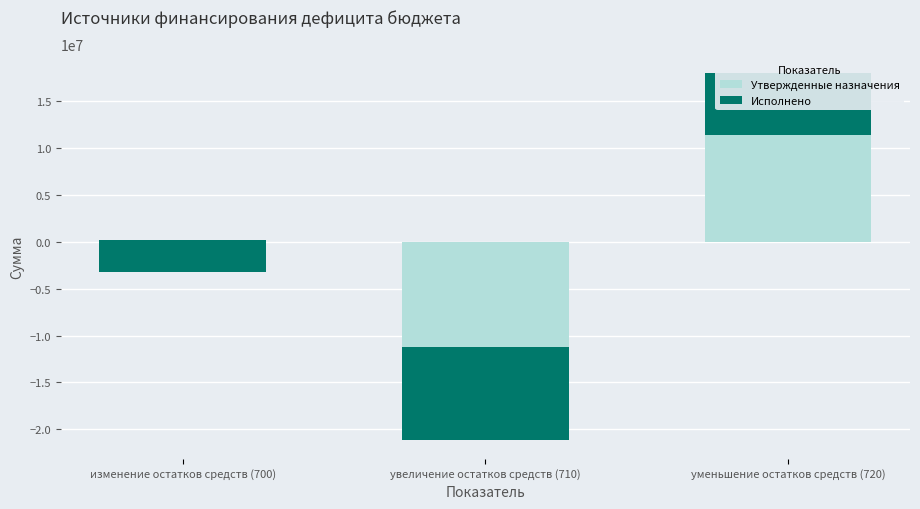

True or false: Исполнено has a value of -2044504.9 at изменение остатков средств (700).

False